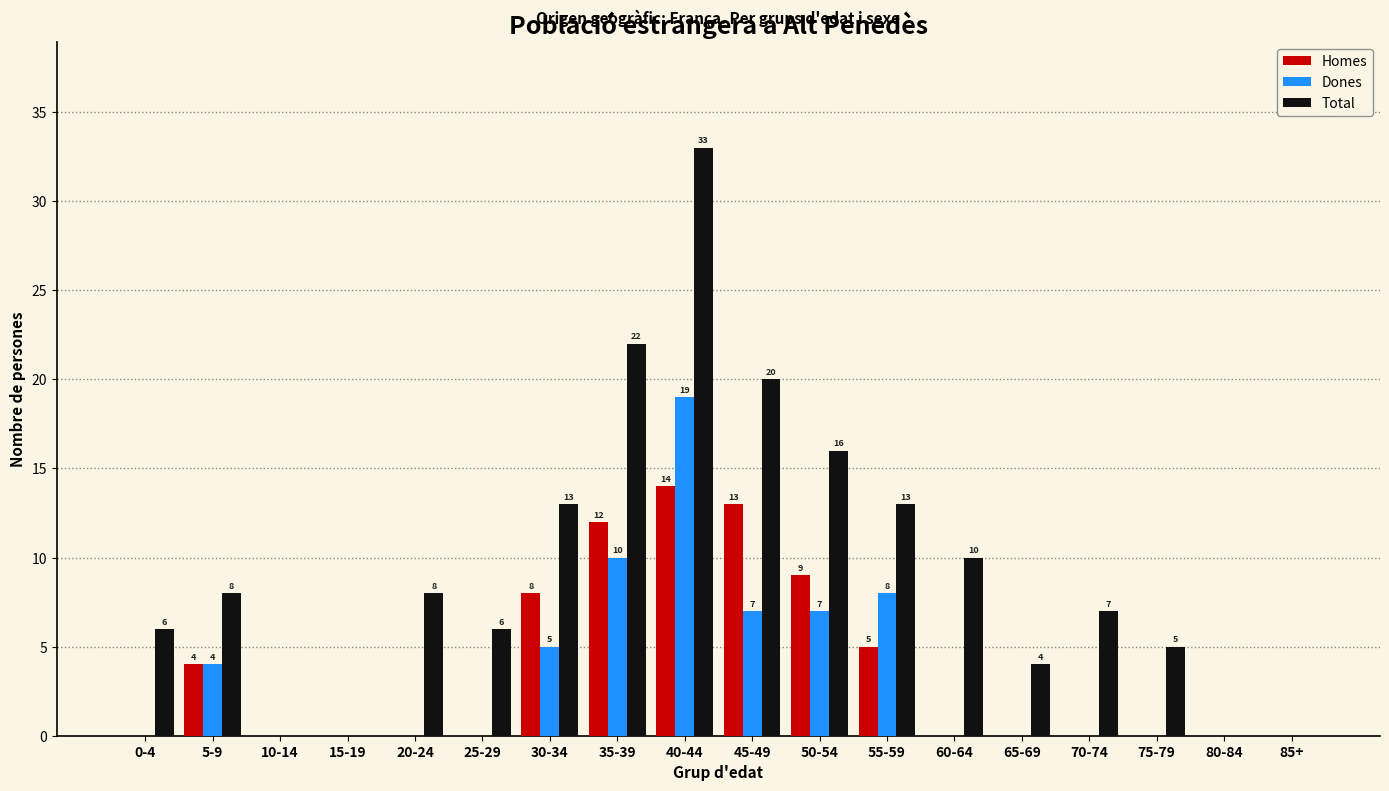

How many values in the Dones series exceed 0?

7